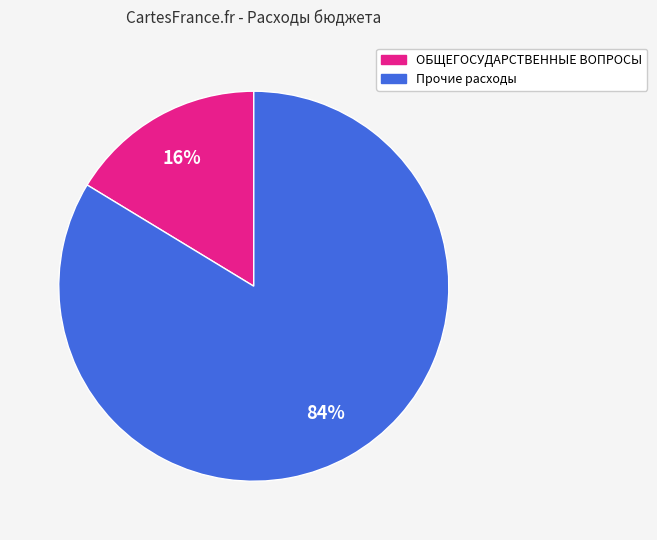

Does any single category account for the majority?

Yes